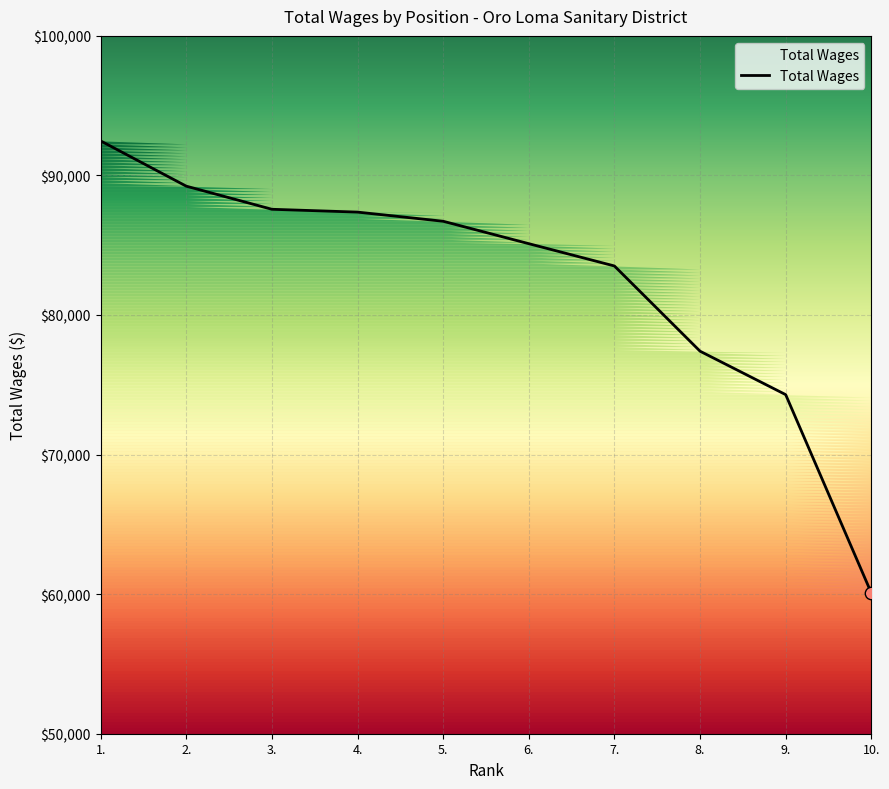

What is the change in value from 5. to 8.?

-9310